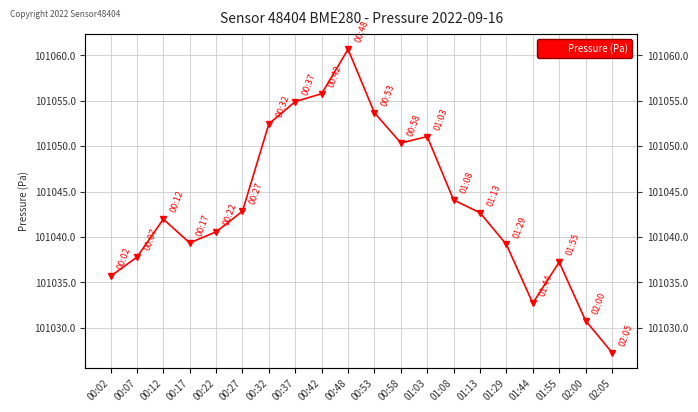

Reading right to left, what are all the values shown in this chart?

101027.3	101030.8	101037.2	101032.7	101039.2	101042.7	101044.1	101051.1	101050.3	101053.7	101060.7	101055.8	101054.9	101052.4	101042.8	101040.6	101039.3	101042.0	101037.8	101035.7